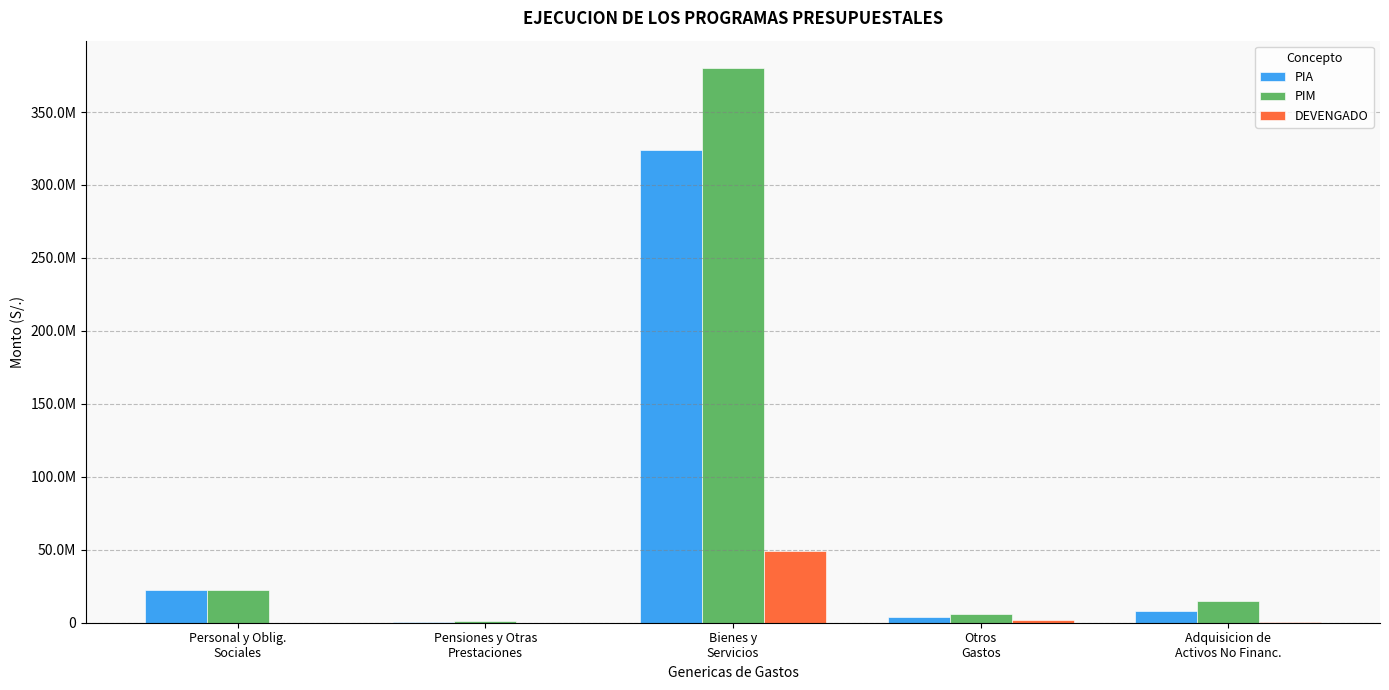

Where is PIA nearest to the value 162206875?

Personal y Oblig.
Sociales